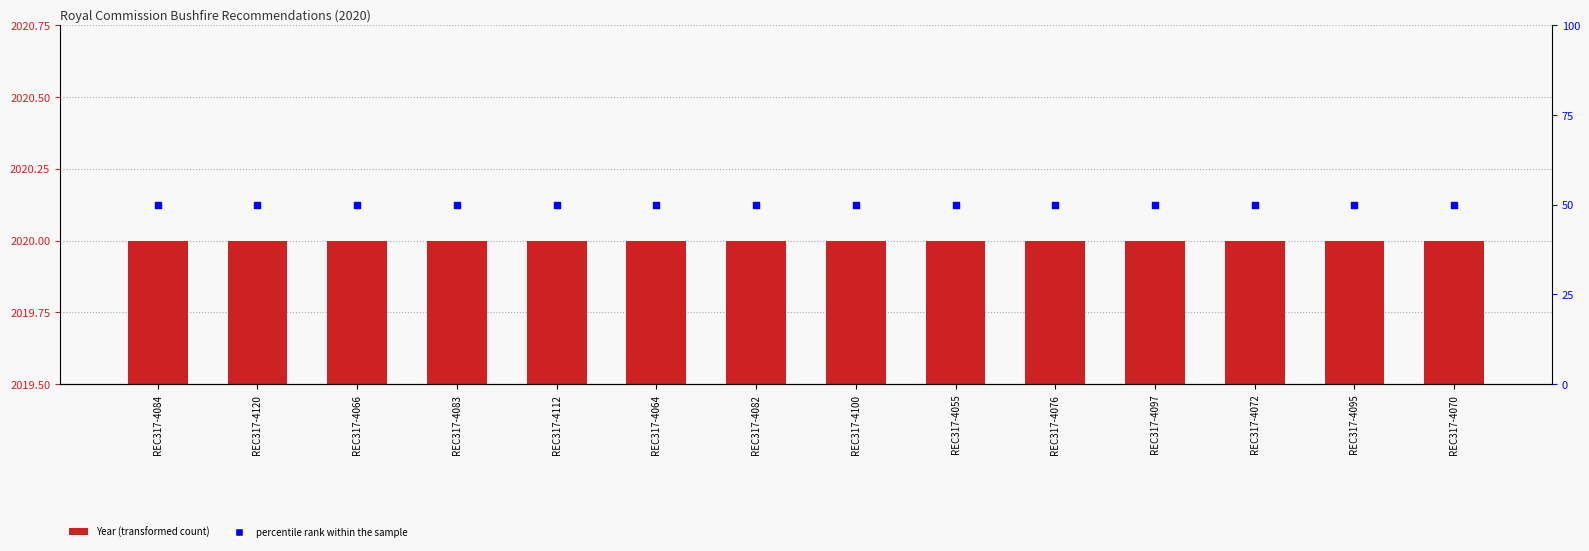

What are all the series names shown in the legend?

Year, percentile rank within the sample